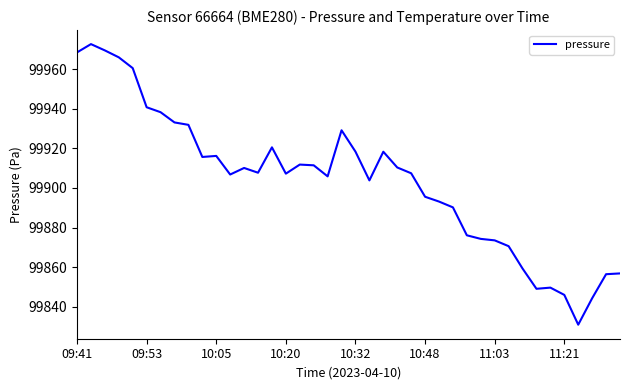

What is the difference between the maximum and minimum values?

141.9